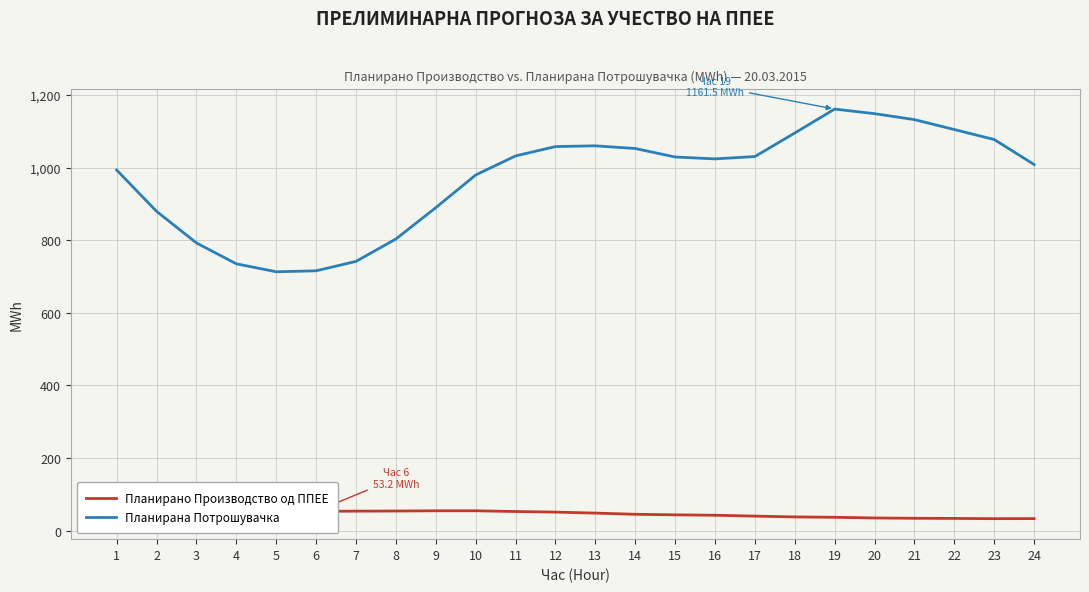

True or false: Планирана Потрошувачка and Планирано Производство од ППЕЕ cross at least once.

False